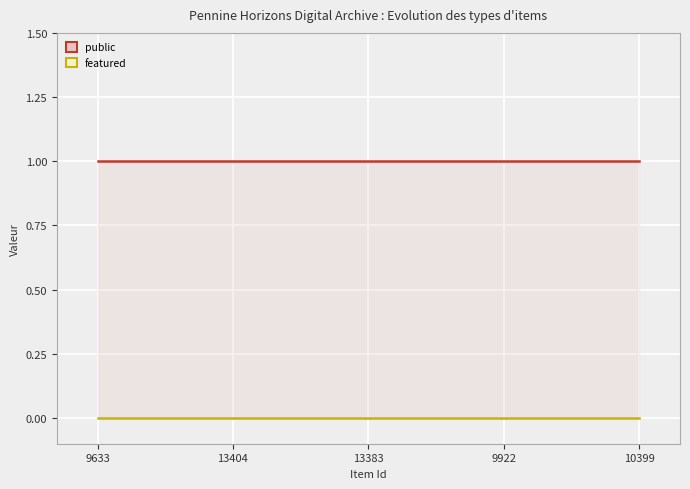

Reading right to left, what are all the values shown in this chart?

public: 10399=1	9922=1	13383=1	13404=1	9633=1
featured: 10399=0	9922=0	13383=0	13404=0	9633=0